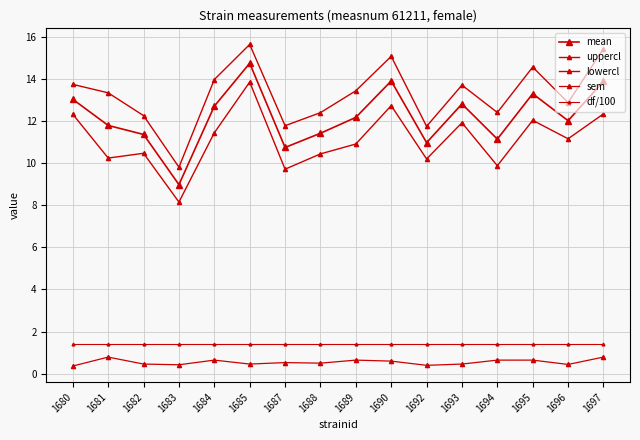

What is the lowest value of the df/100 series?

1.4